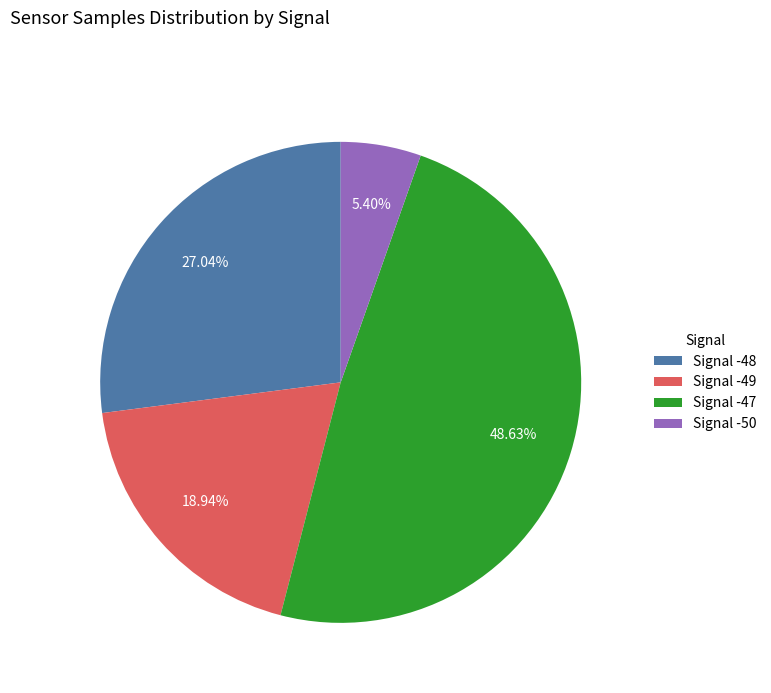

Approximately how many times larger is the value at Signal -49 compared to Signal -48?

0.7